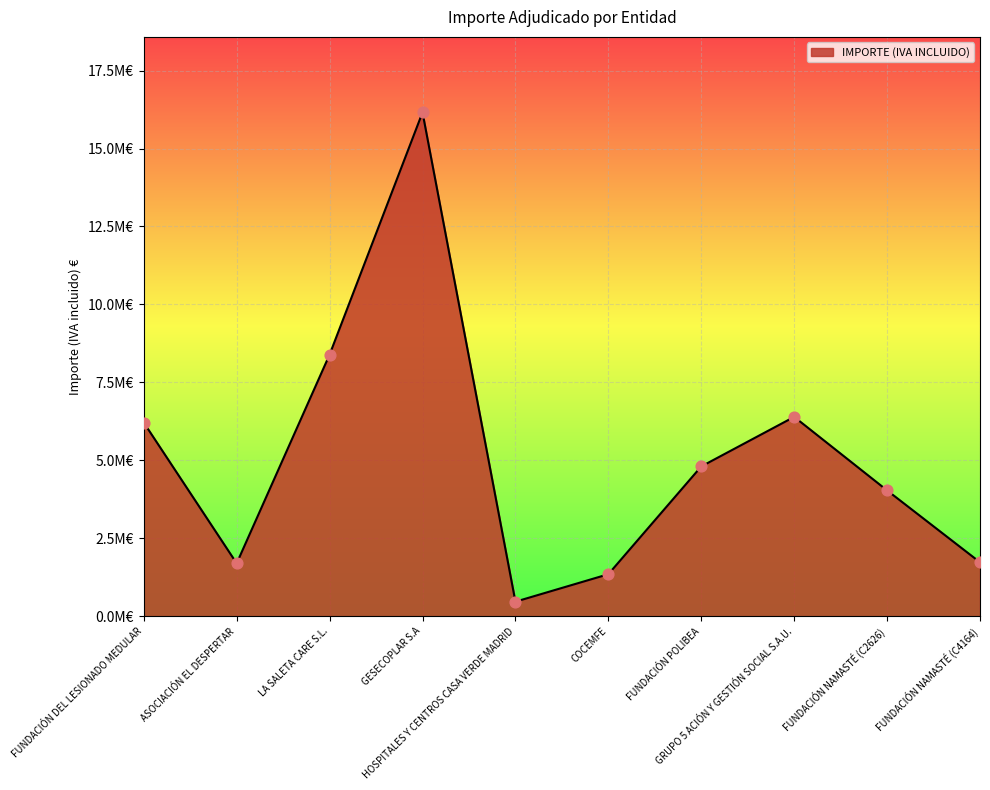

What is the change in value from FUNDACIÓN DEL LESIONADO MEDULAR to COCEMFE?

-4863950.4